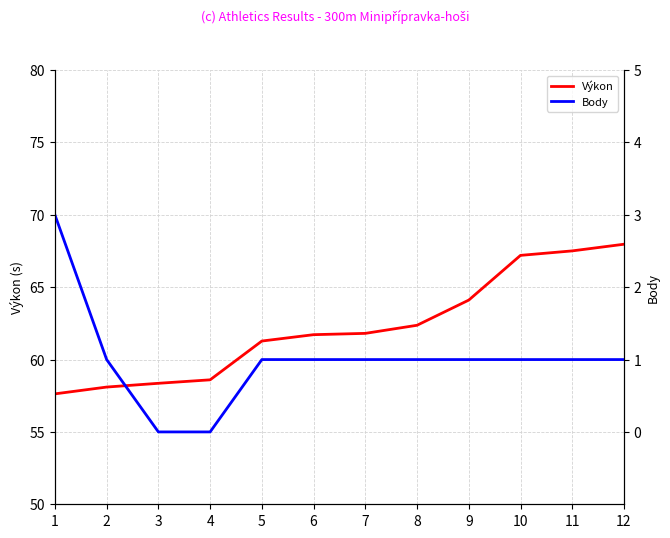

Rank the categories by Body value from highest to lowest.

1, 2, 5, 6, 7, 8, 9, 10, 11, 12, 3, 4